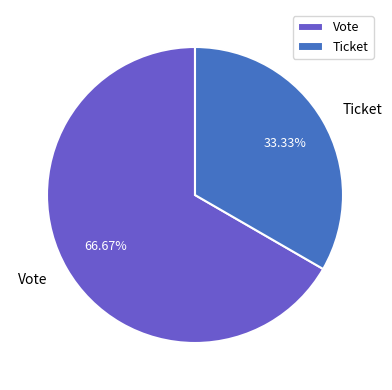

Is there any slice that represents more than half of the pie?

Yes